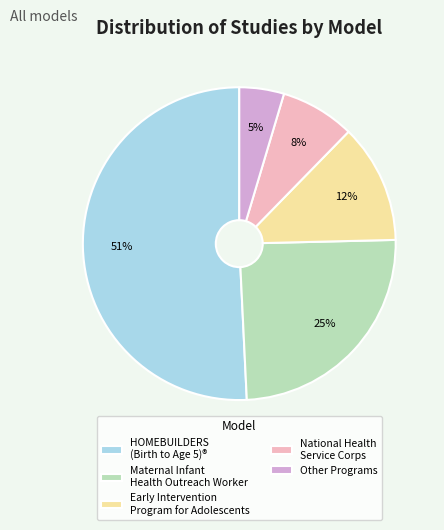

To the nearest percent, what percentage of the pie is Other Programs?

5%